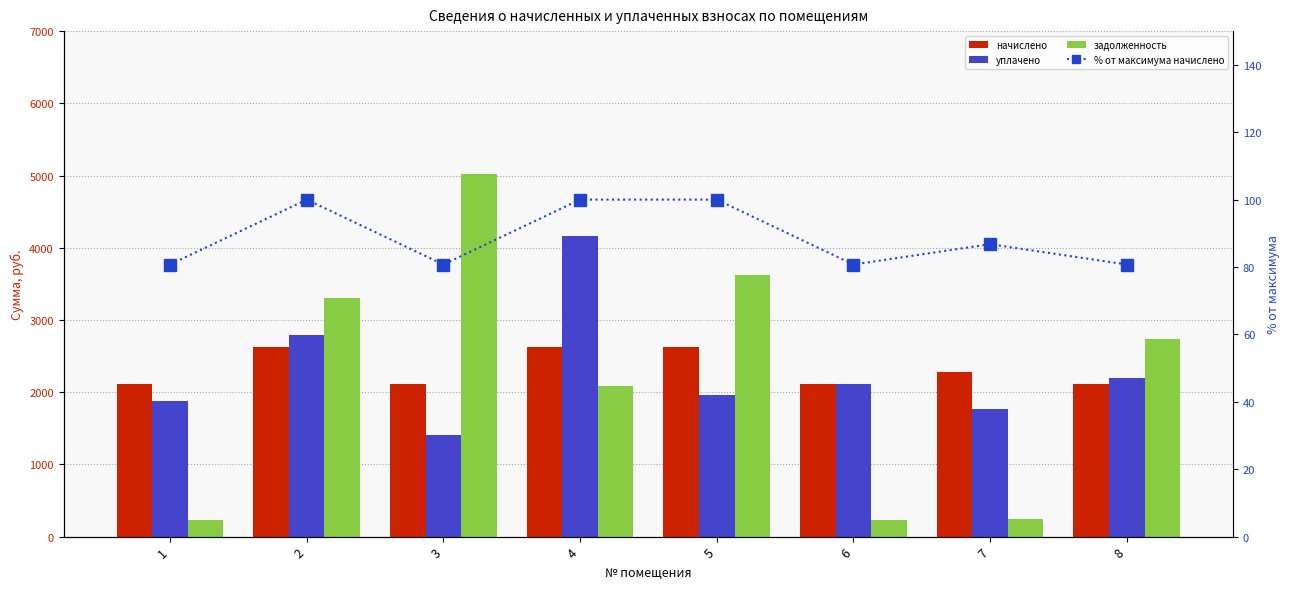

Is the value of % от максимума начислено at 4 greater than the value of начислено at 2?

No